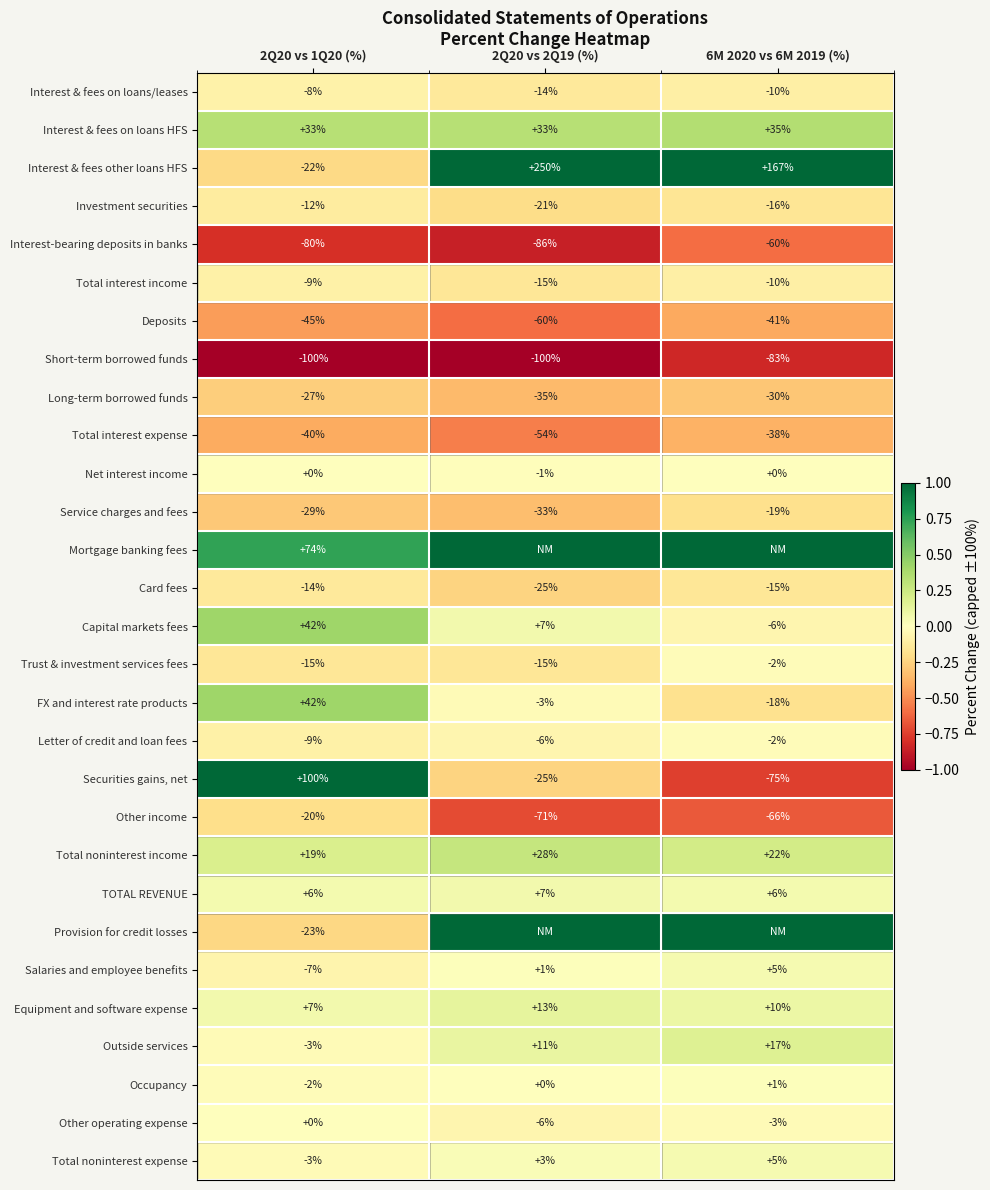

What is the difference between the Investment securities values at 2Q20 vs 1Q20 (%) and 2Q20 vs 2Q19 (%)?

9